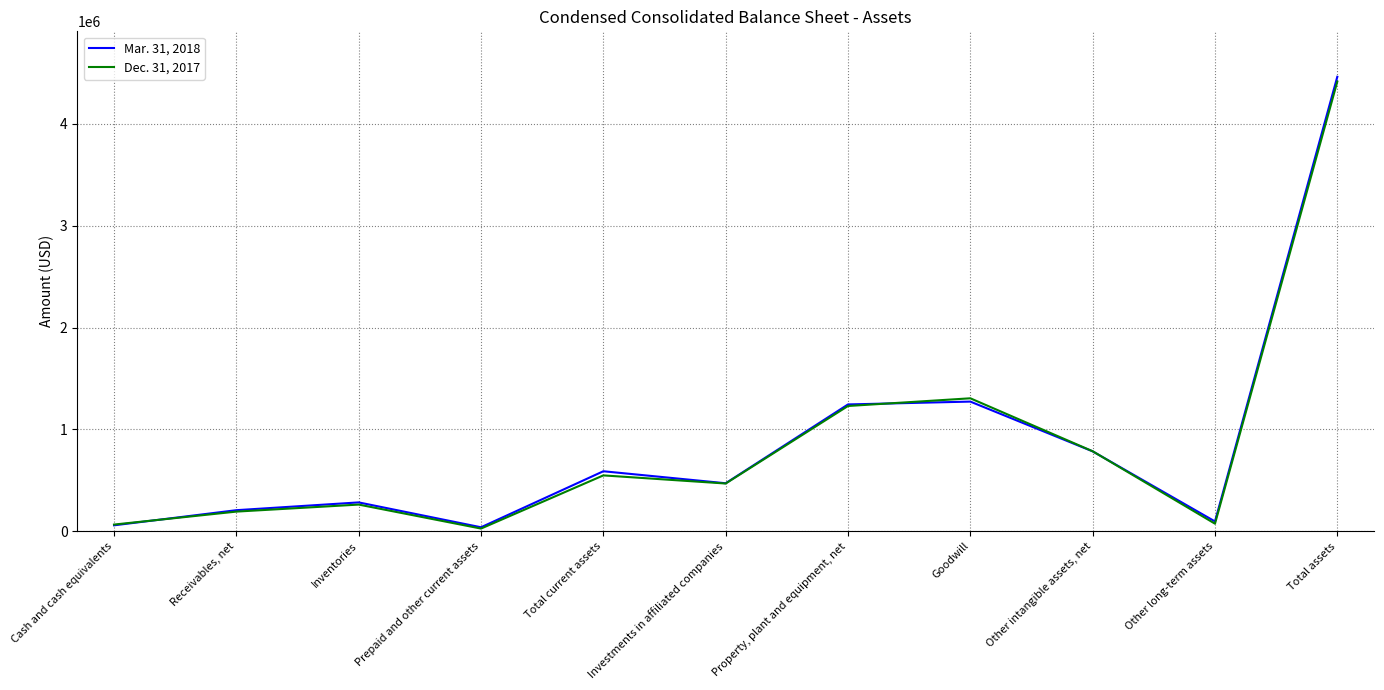

What is the difference between the Mar. 31, 2018 values at Cash and cash equivalents and Total assets?

4403843